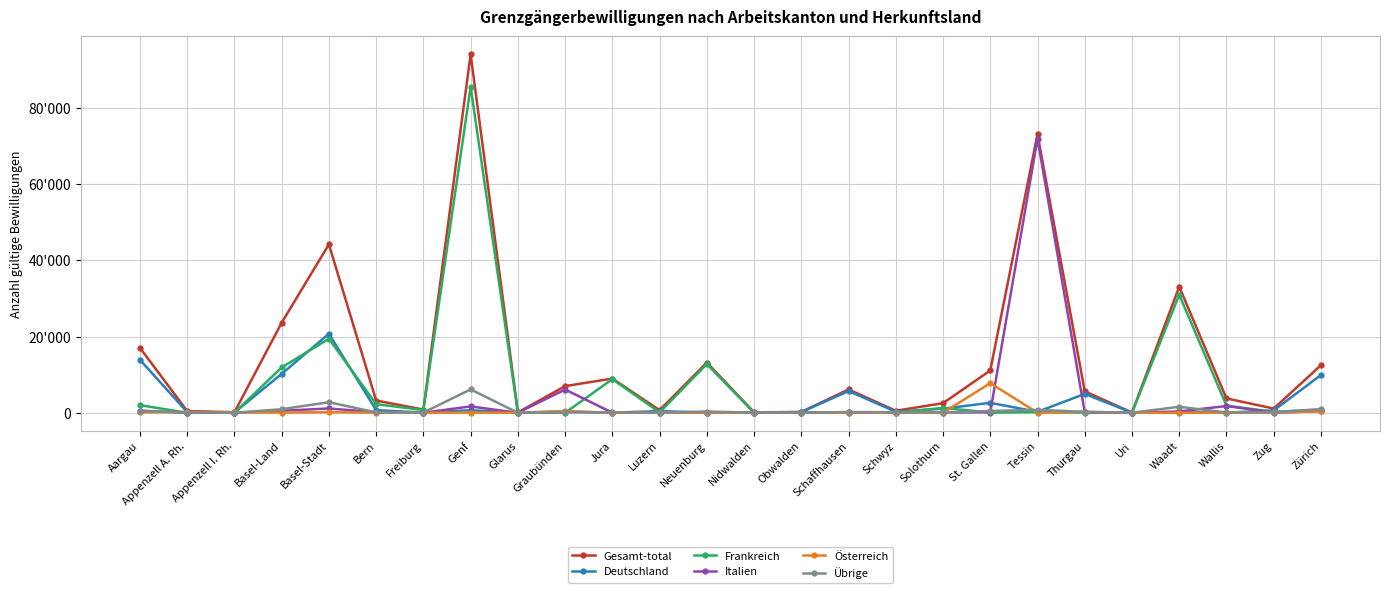

True or false: Italien and Österreich intersect in this chart.

True